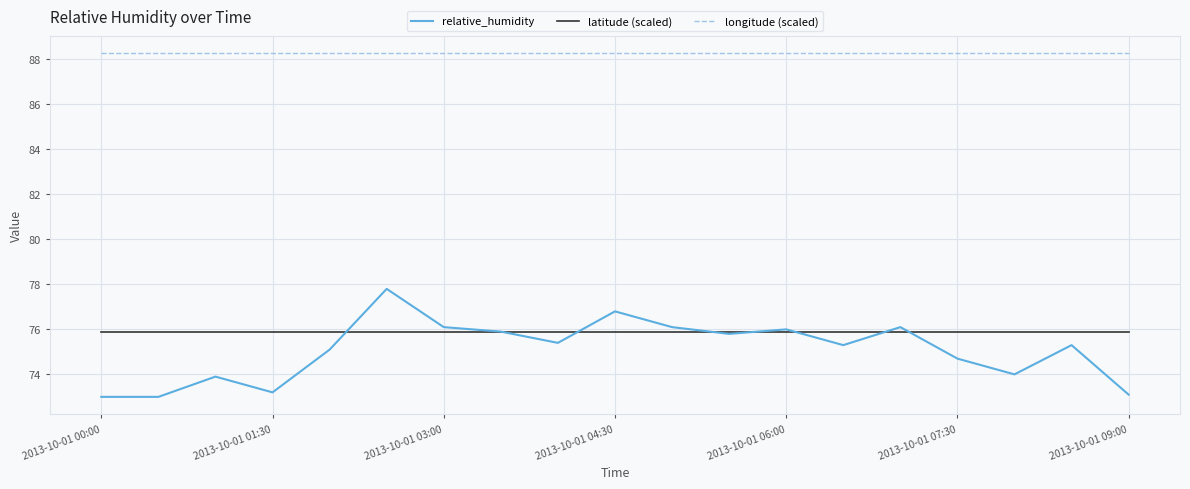

Rank the series by their maximum value, from lowest to highest.

latitude (scaled), relative_humidity, longitude (scaled)